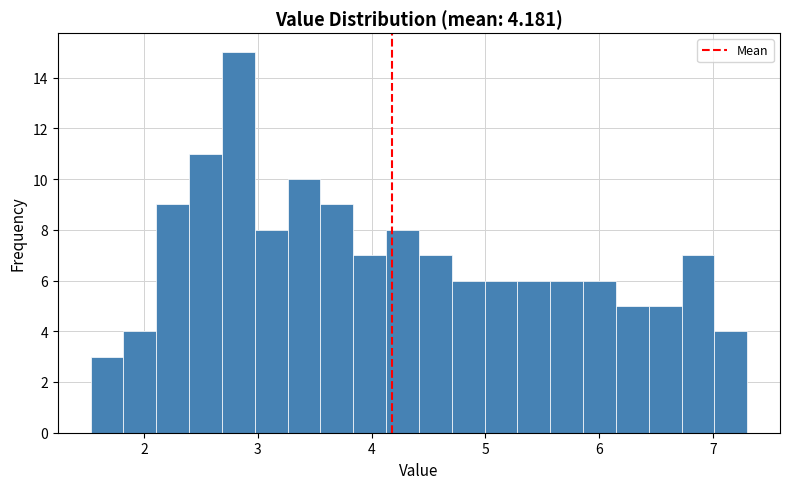

Around what value on the x-axis is the tallest bar? Give the approximate position of its centre, as read against the axis.

2.8